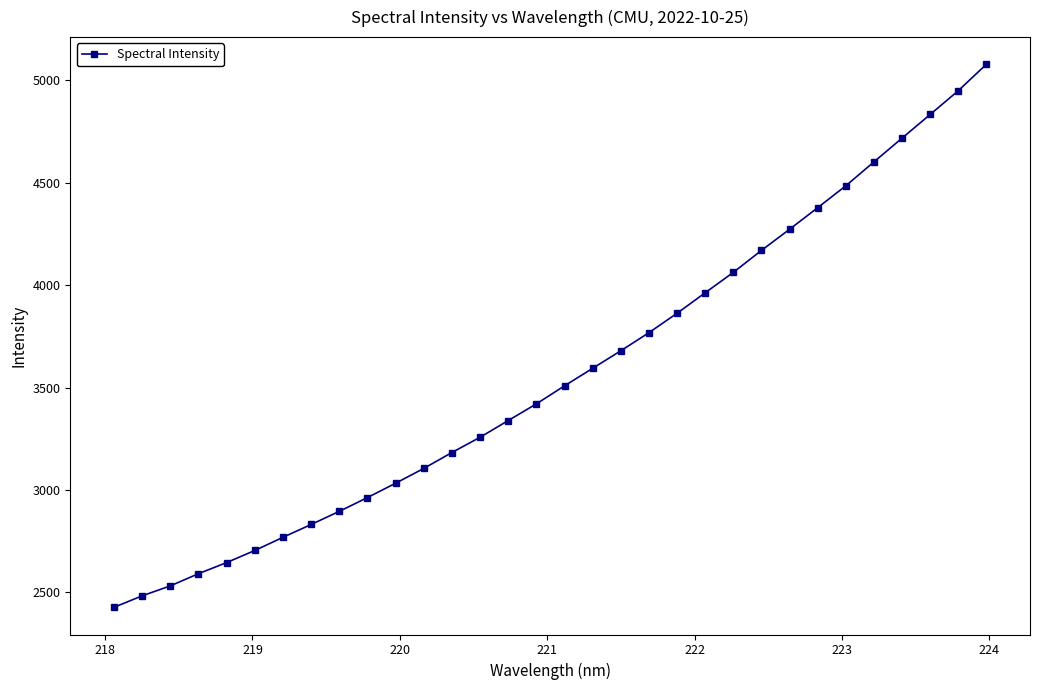

What is the greatest value displayed?

5079.0